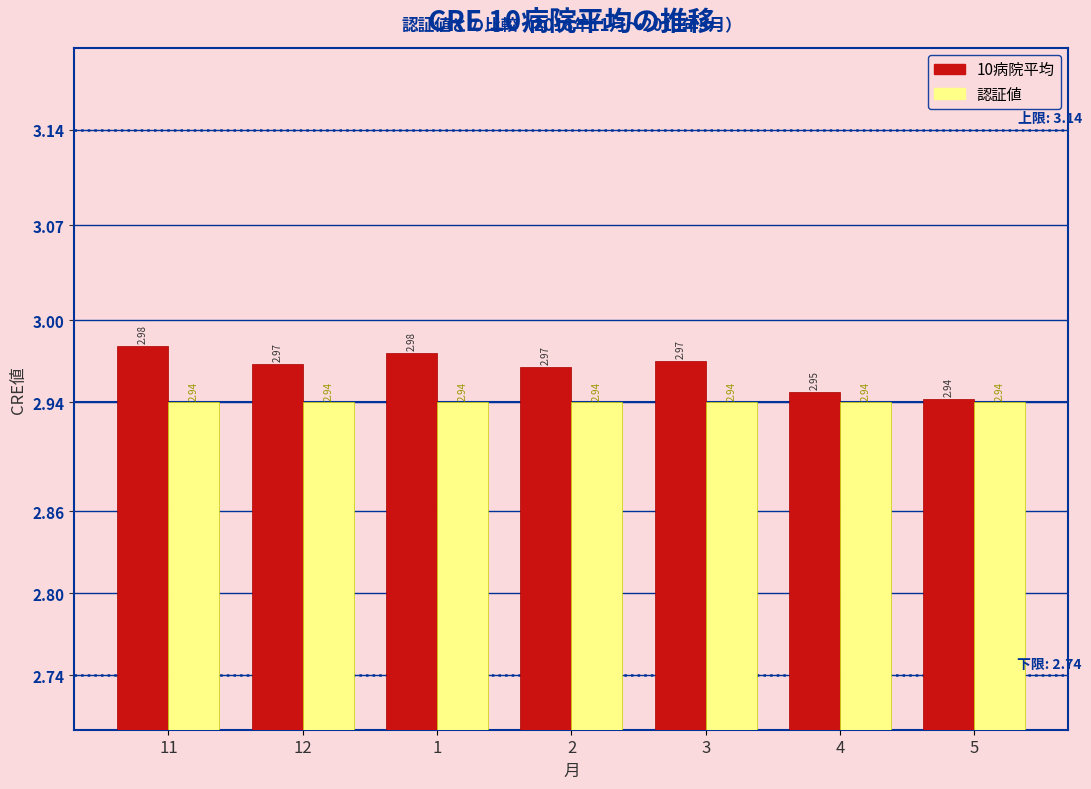

Rank the series by their average value, from lowest to highest.

認証値, 10病院平均